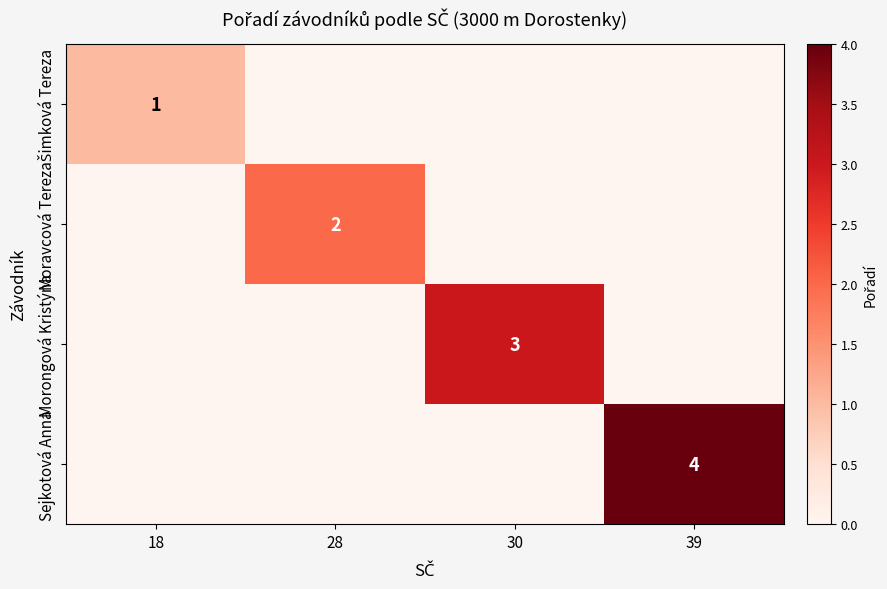

At which label is Morongová Kristýna closest to 1?

18